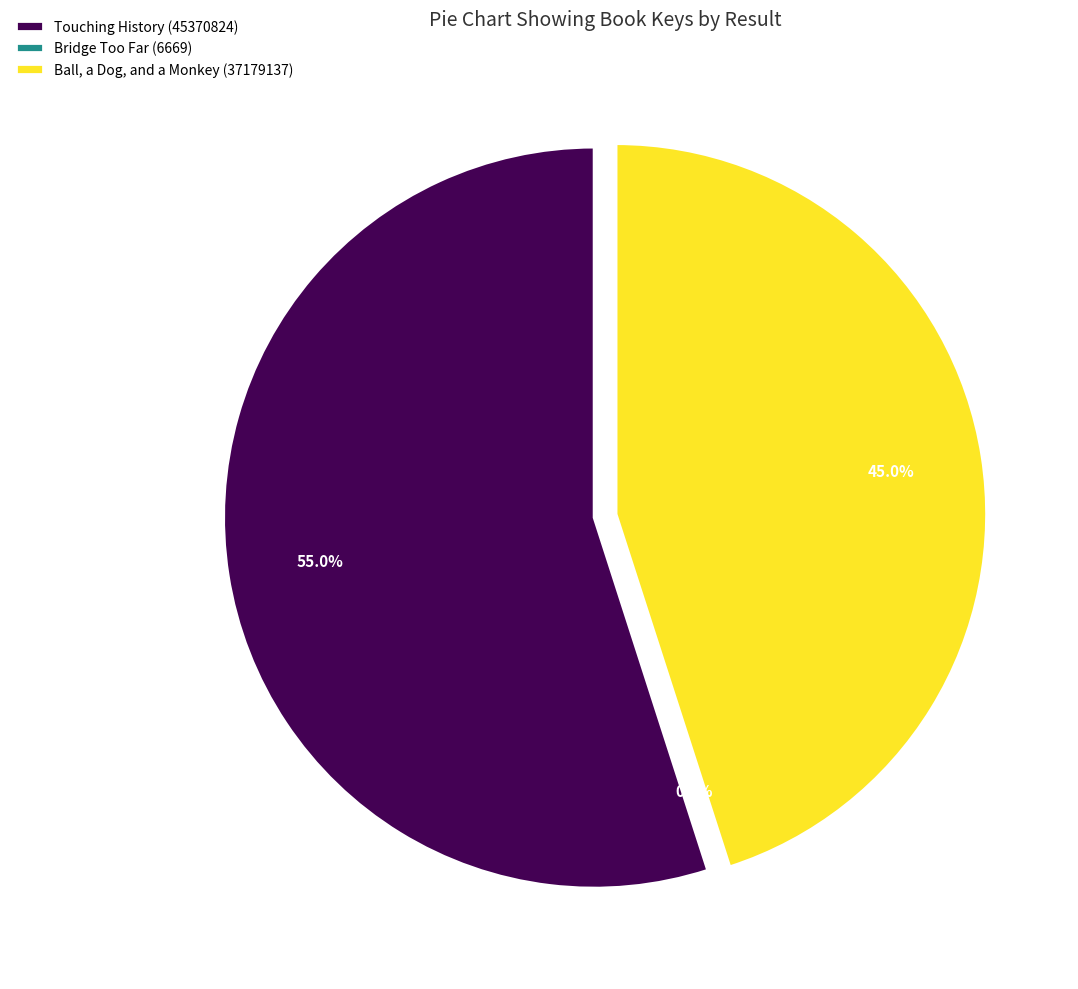

Does any single category account for the majority?

Yes